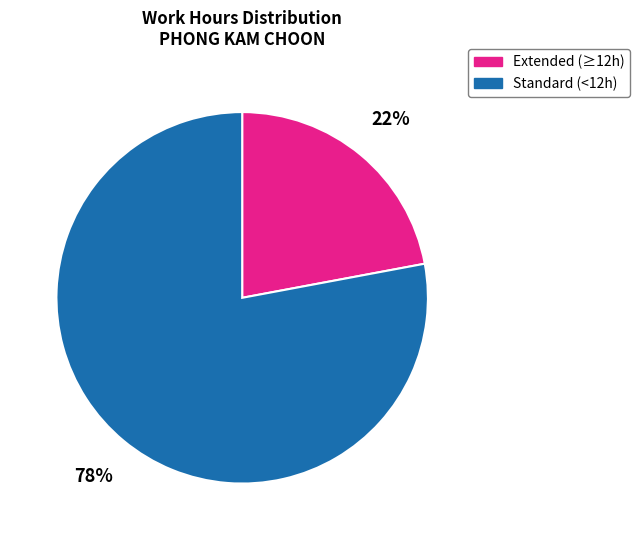

True or false: Standard (<12h) accounts for 88% of the total.

False